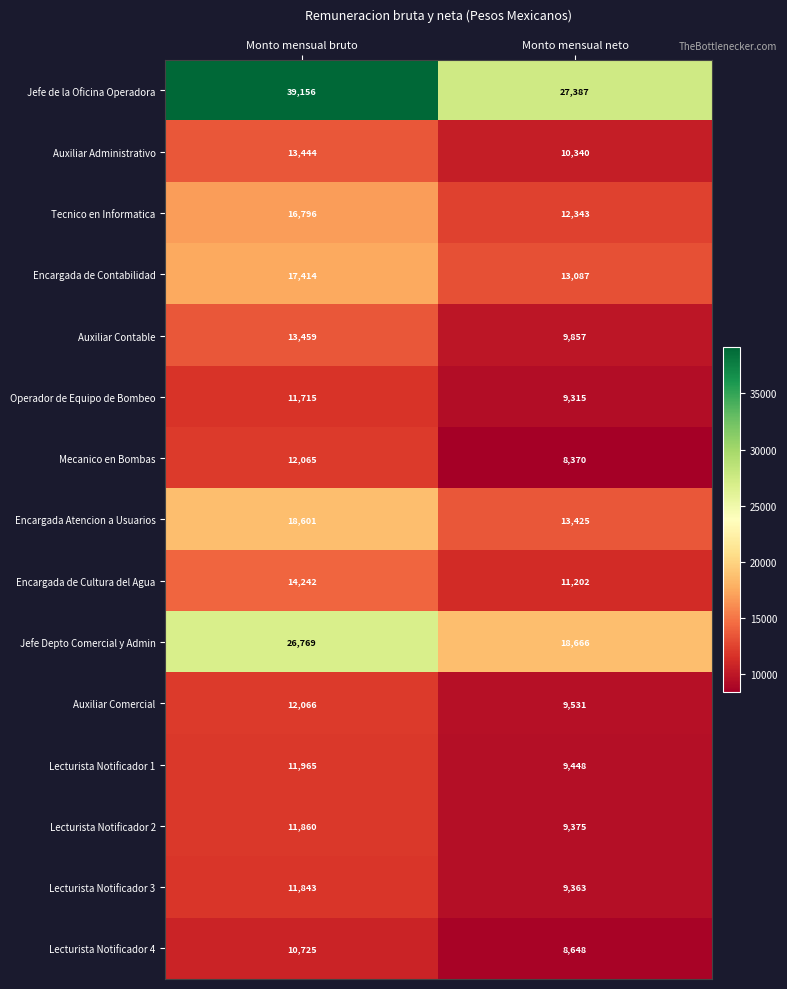

What is the difference between the highest and lowest values at Monto mensual bruto?

28431